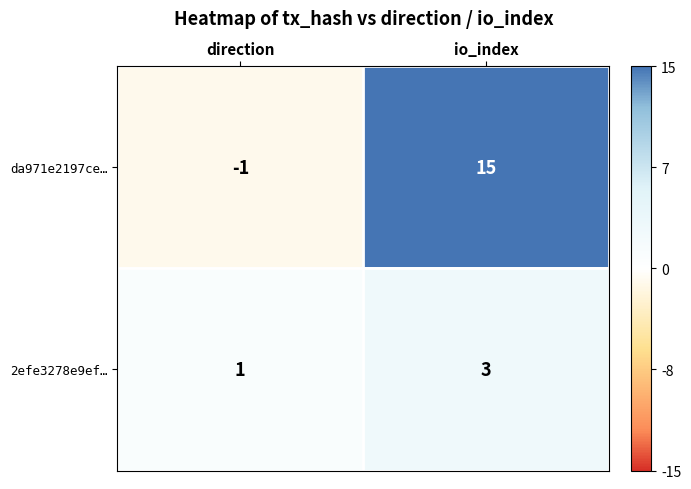

Which category has the highest value in the 2efe3278e9ef… series?

io_index